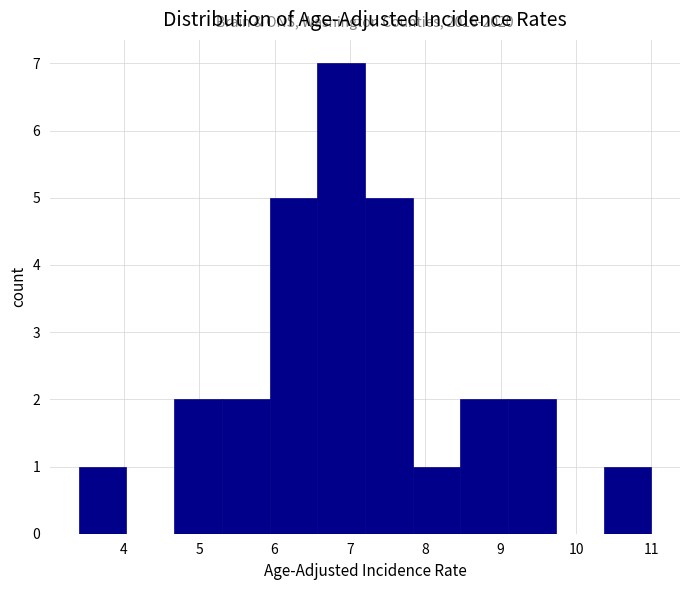

Over which range of the x-axis is the bar tallest?

6.6 to 7.2